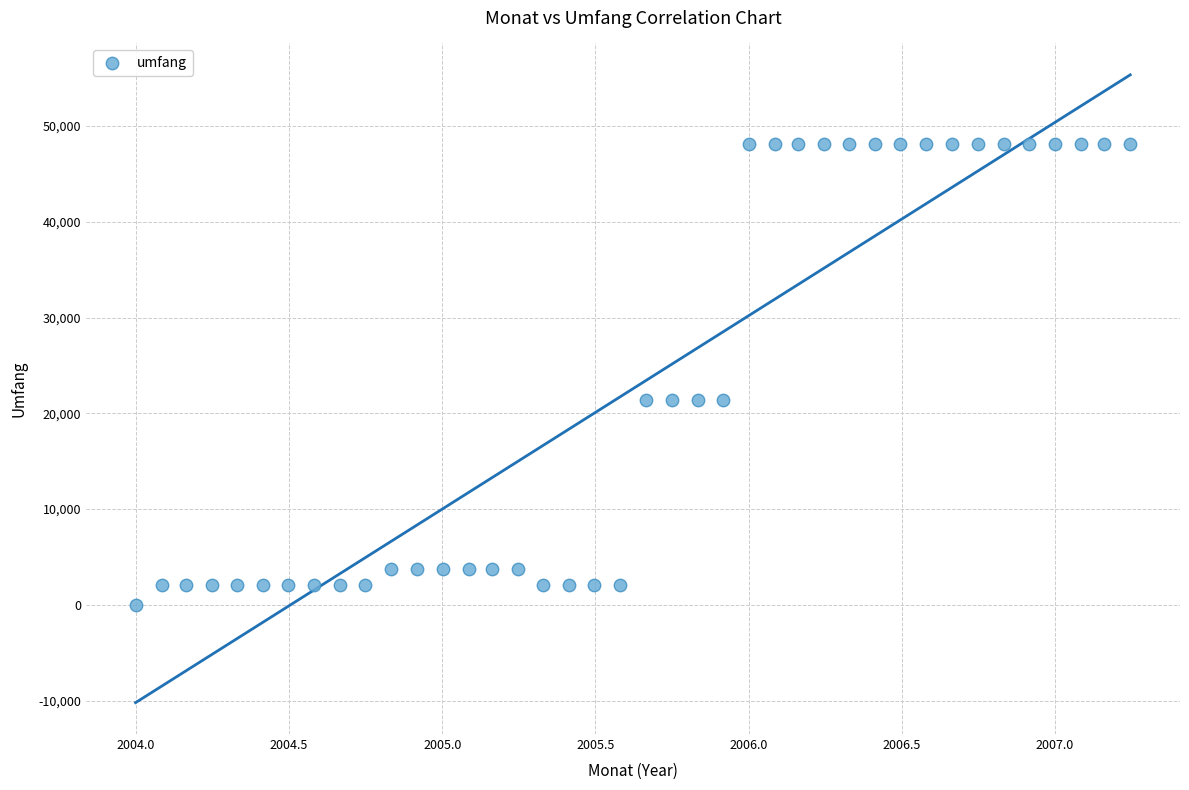

What is the range of Y values (max minus min)?

48076.1